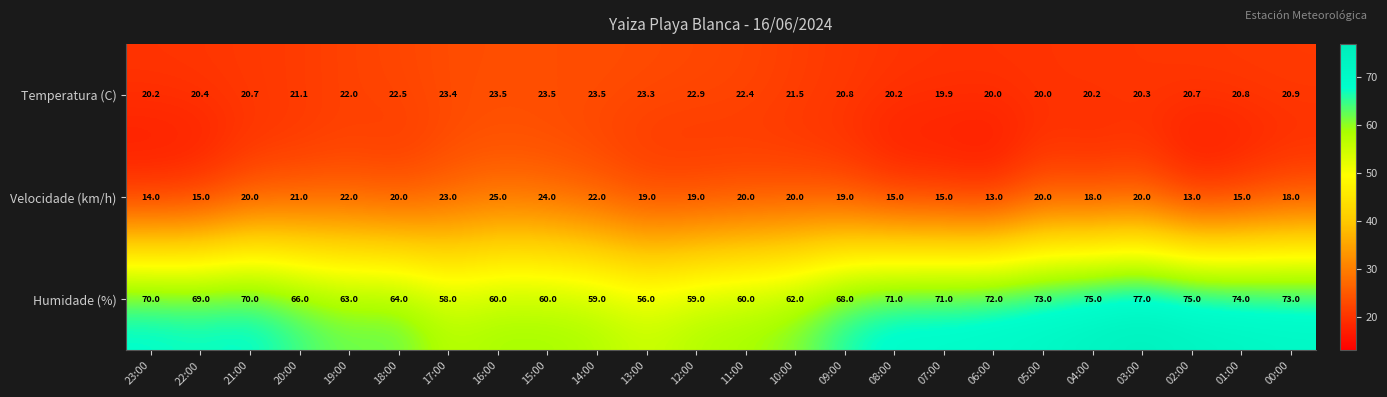

How many categories are shown in the chart?

24